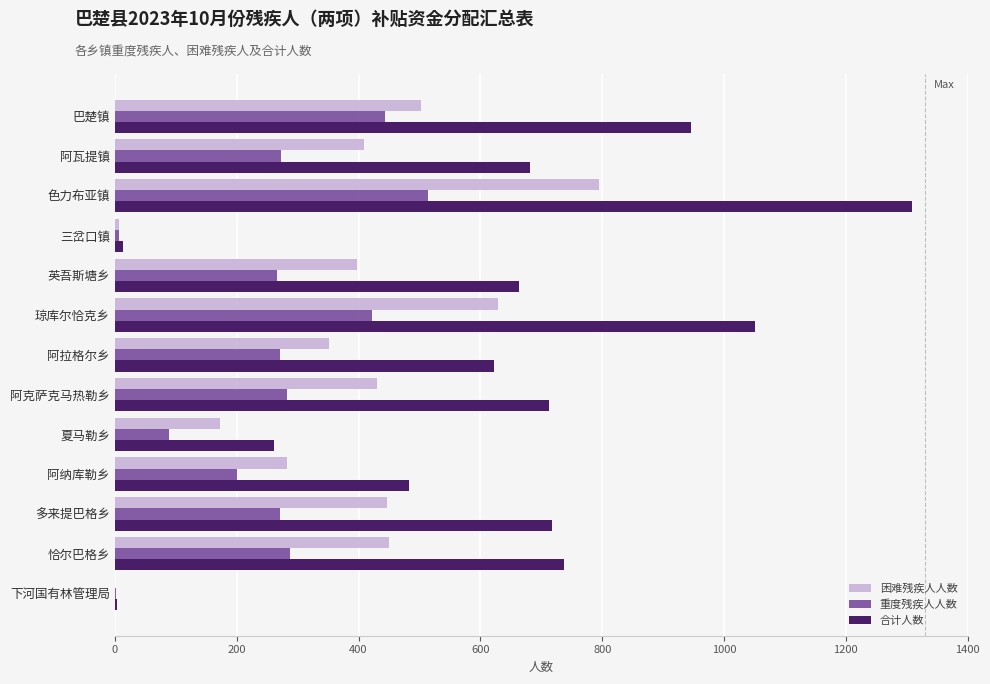

Which series has the widest spread of values?

合计人数